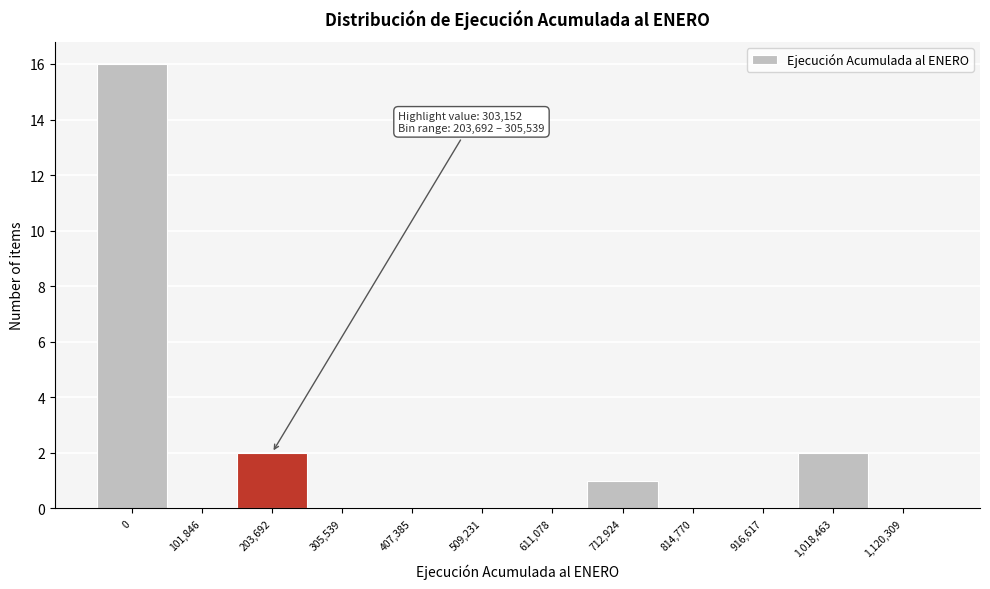

Reading left to right, extract all data points from this chart.

0=16	101,846=0	203,692=2	305,539=0	407,385=0	509,231=0	611,078=0	712,924=1	814,770=0	916,617=0	1,018,463=2	1,120,309=0